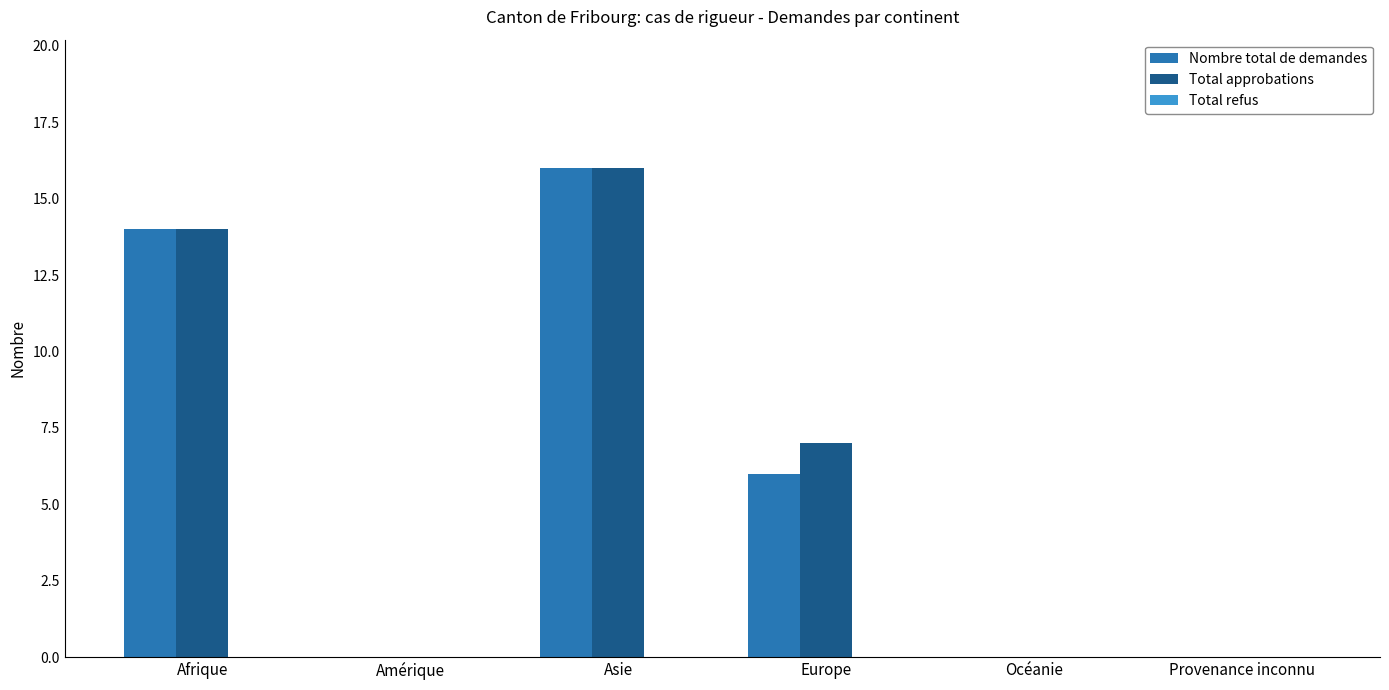

At which category does the chart reach its peak across all series?

Asie